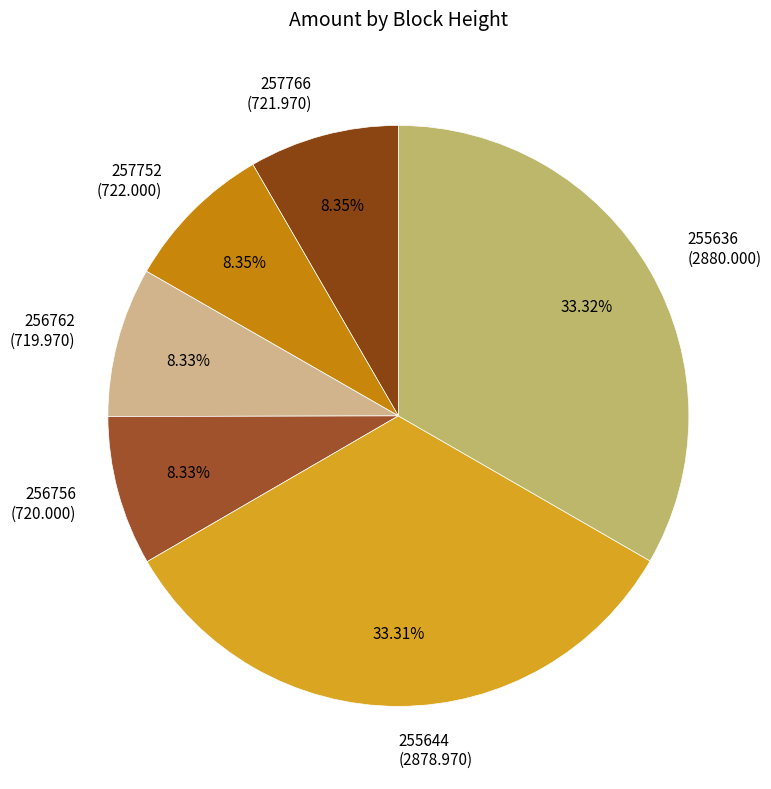

How many slices are in this pie chart?

6